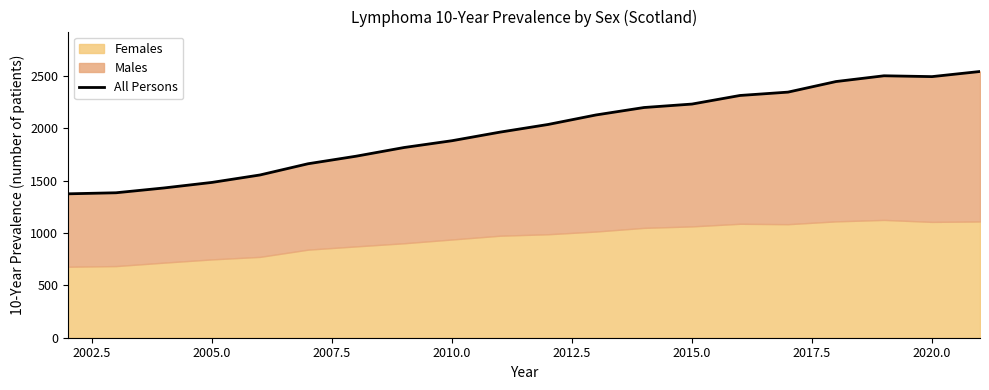

Which has a higher value, 2017.5 or 18?

18